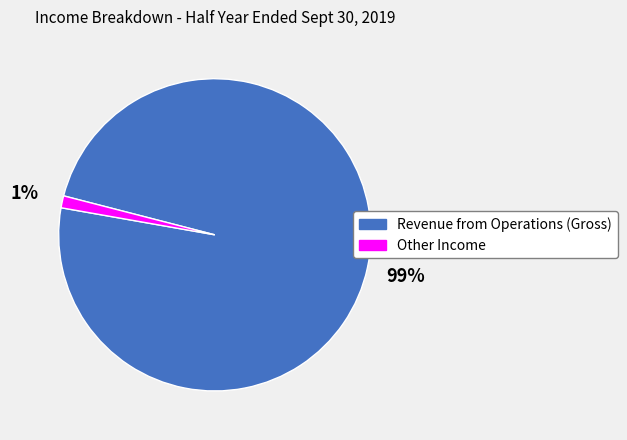

The Other Income slice represents 1% of the pie. True or false?

True